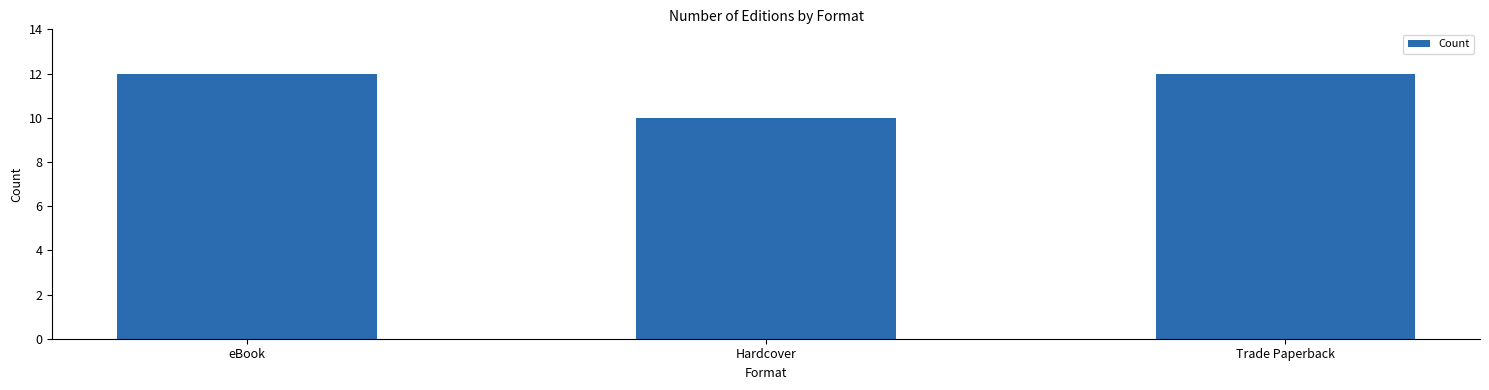

What is the average value?

11